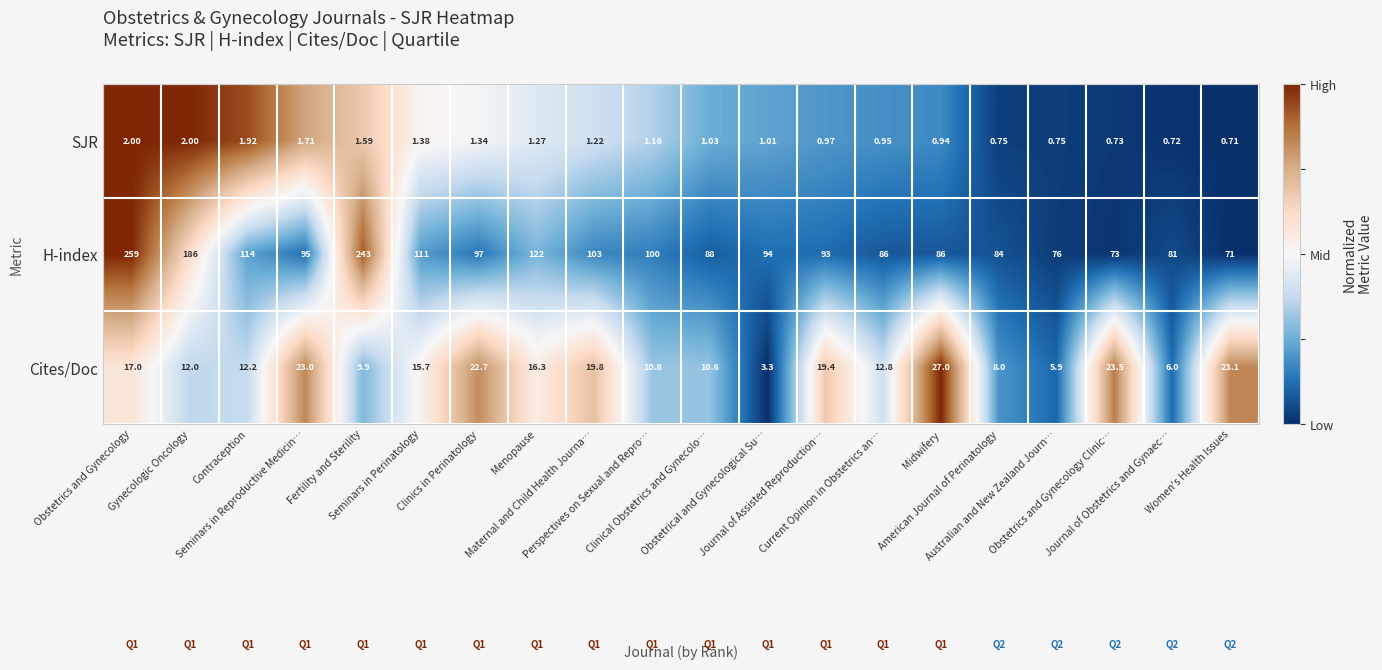

List the series in order of their peak value, lowest first.

SJR, Cites/Doc, H-index